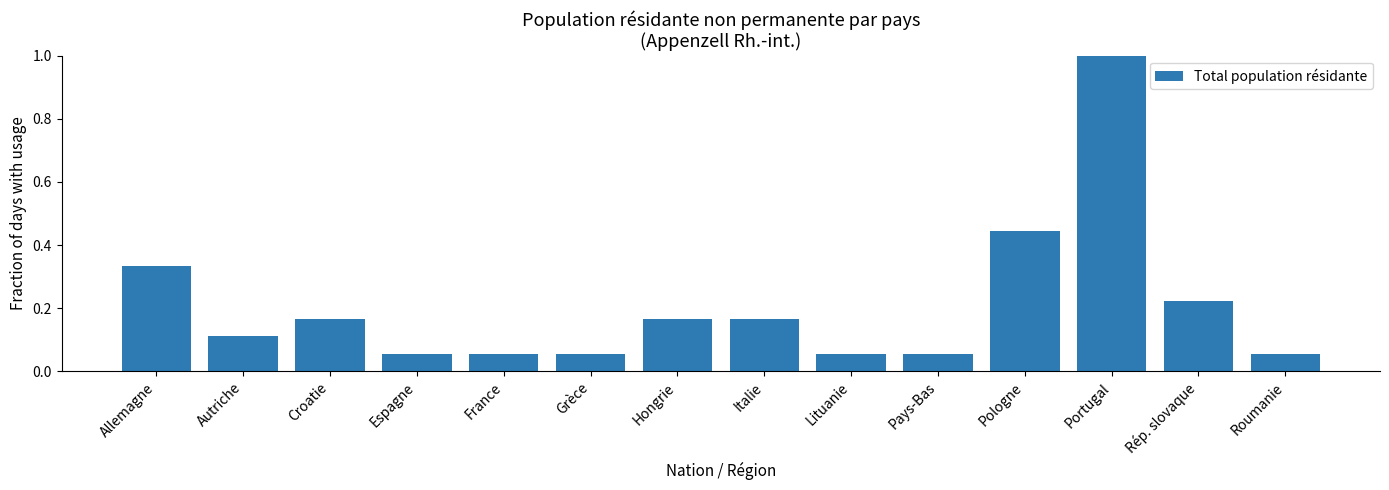

What is the label of the 6th bar from the left?

Grèce